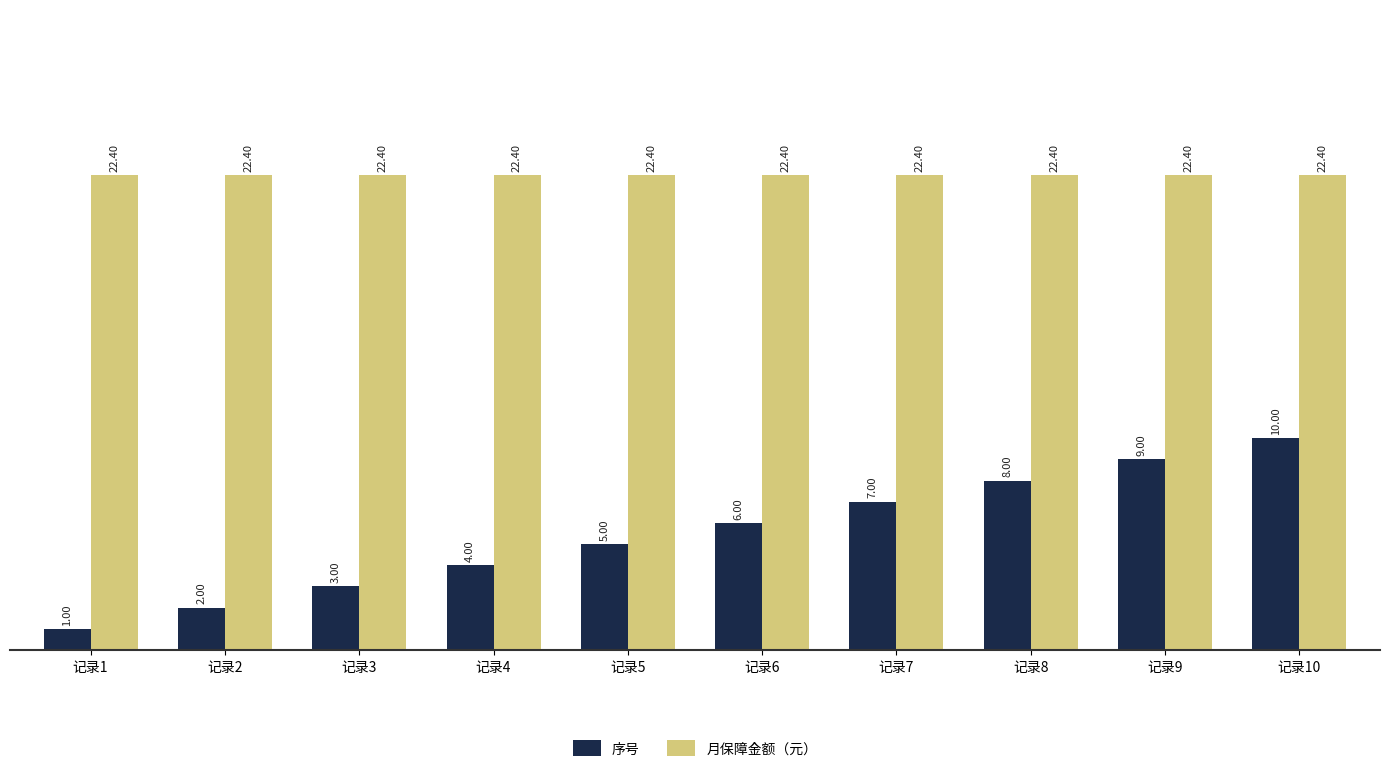

Reading left to right, extract all data points from this chart.

序号: 记录1=1.0	记录2=2.0	记录3=3.0	记录4=4.0	记录5=5.0	记录6=6.0	记录7=7.0	记录8=8.0	记录9=9.0	记录10=10.0
月保障金额（元）: 记录1=22.4	记录2=22.4	记录3=22.4	记录4=22.4	记录5=22.4	记录6=22.4	记录7=22.4	记录8=22.4	记录9=22.4	记录10=22.4